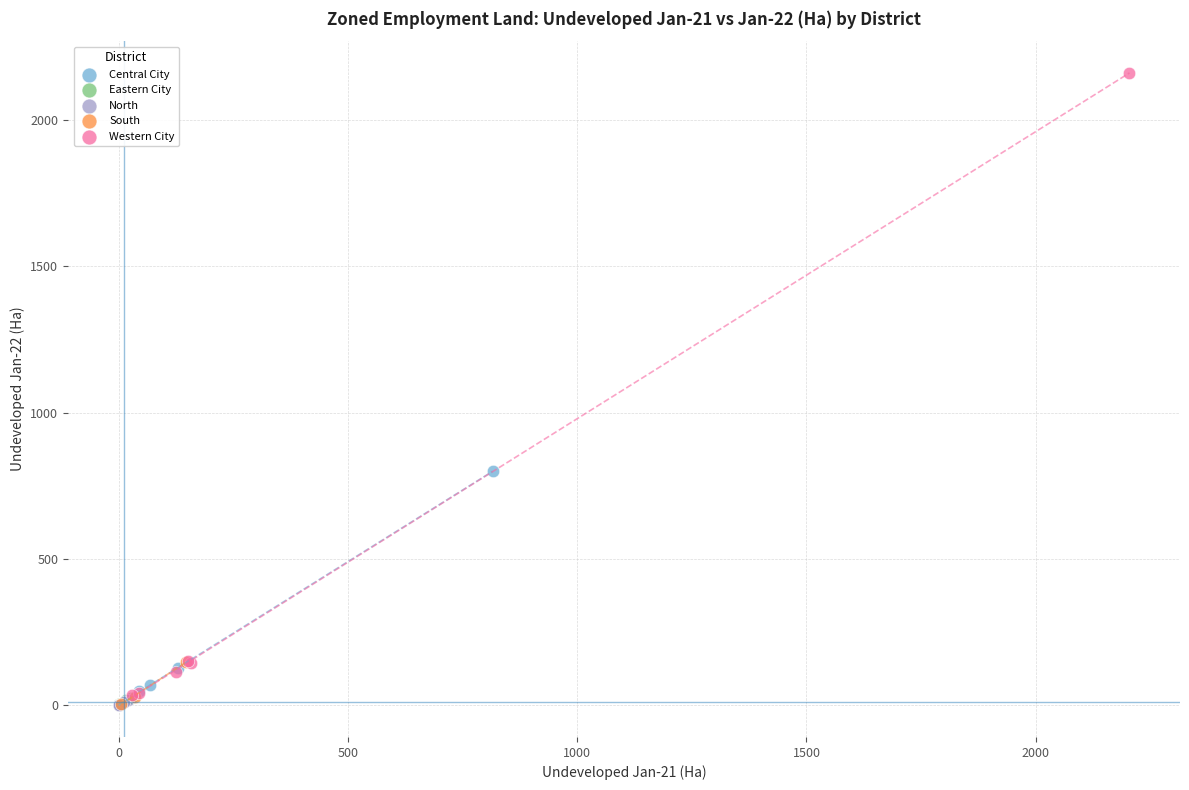

Which series reaches the maximum Y coordinate?

Western City